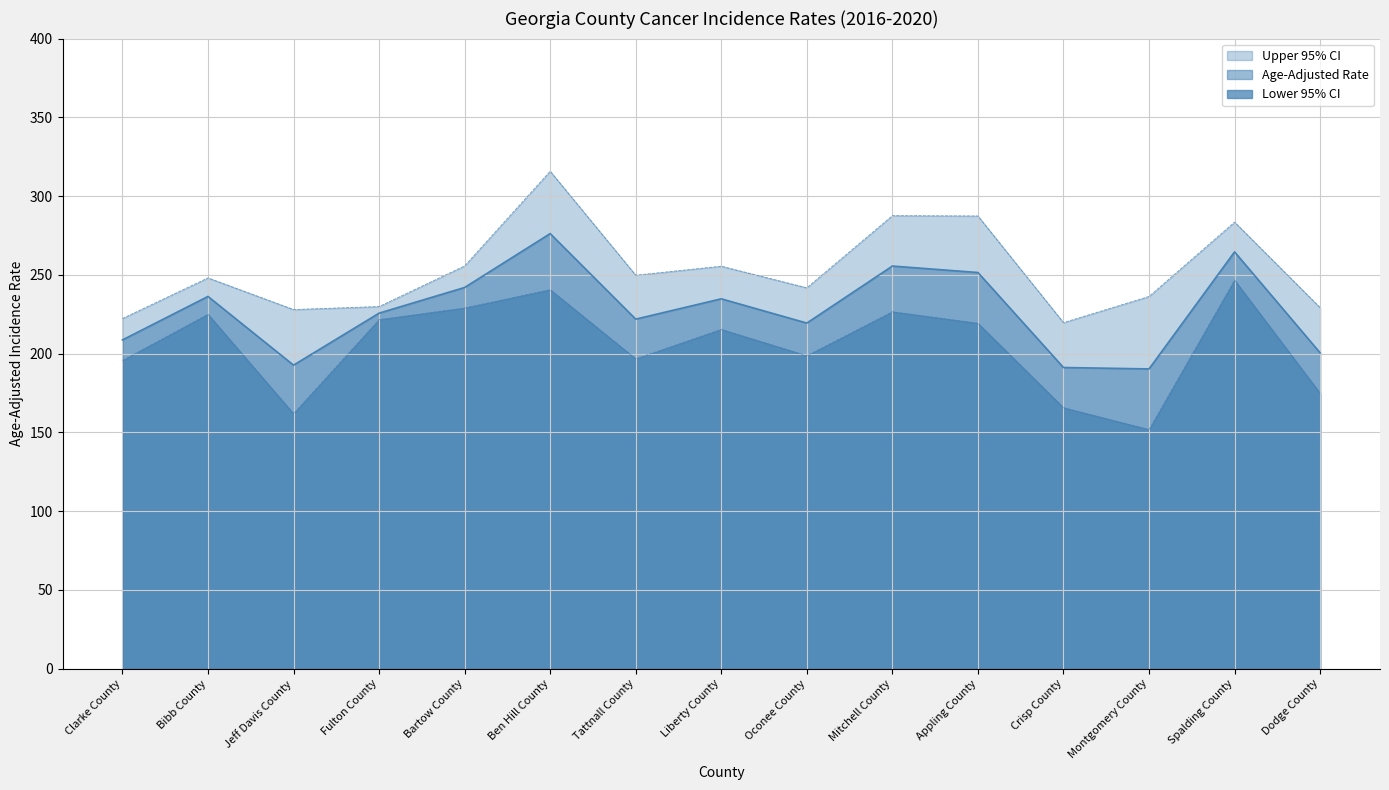

How many data points does each series have?

15